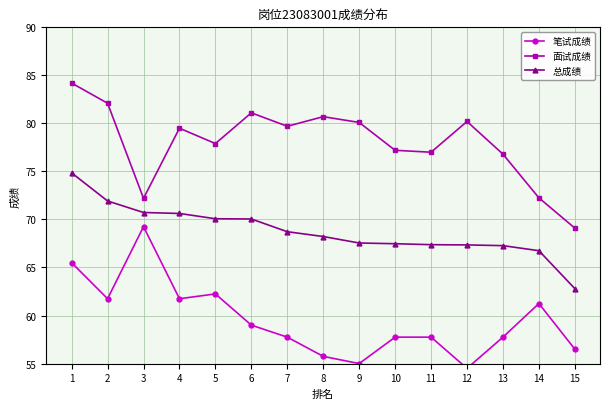

Where does the 笔试成绩 series first go above 57?

1